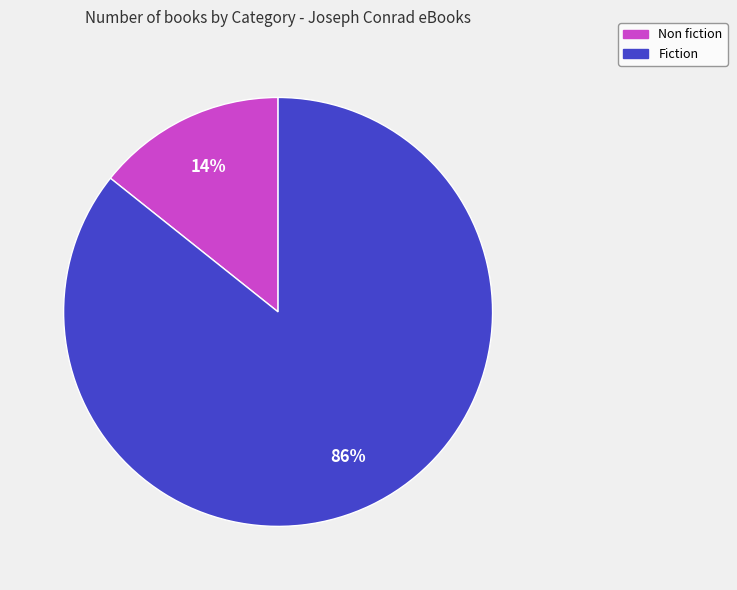

Is the sum of Fiction and Non fiction greater than half?

Yes